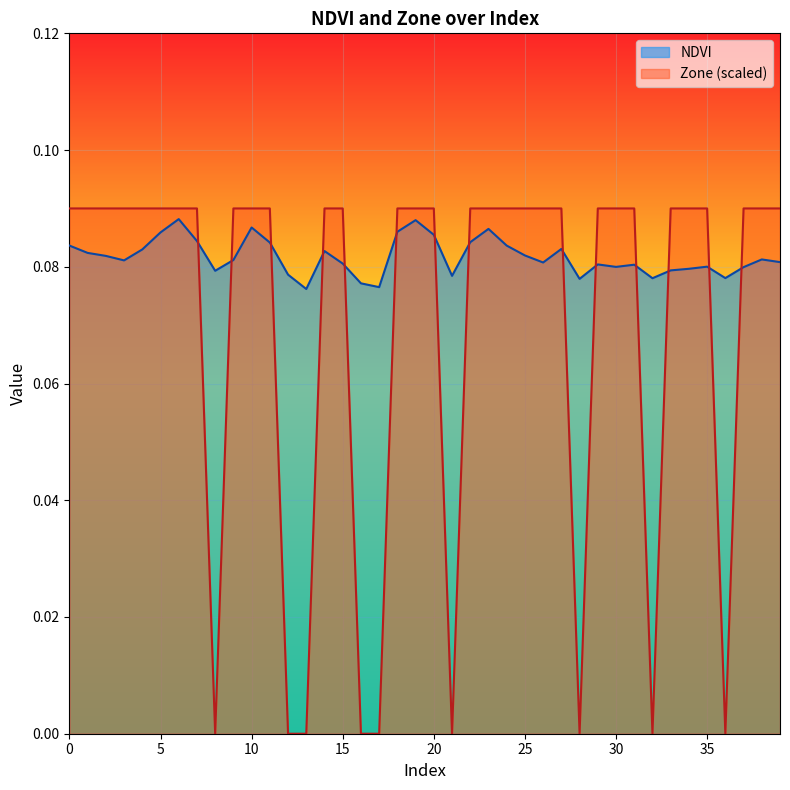

True or false: NDVI and Zone intersect in this chart.

True